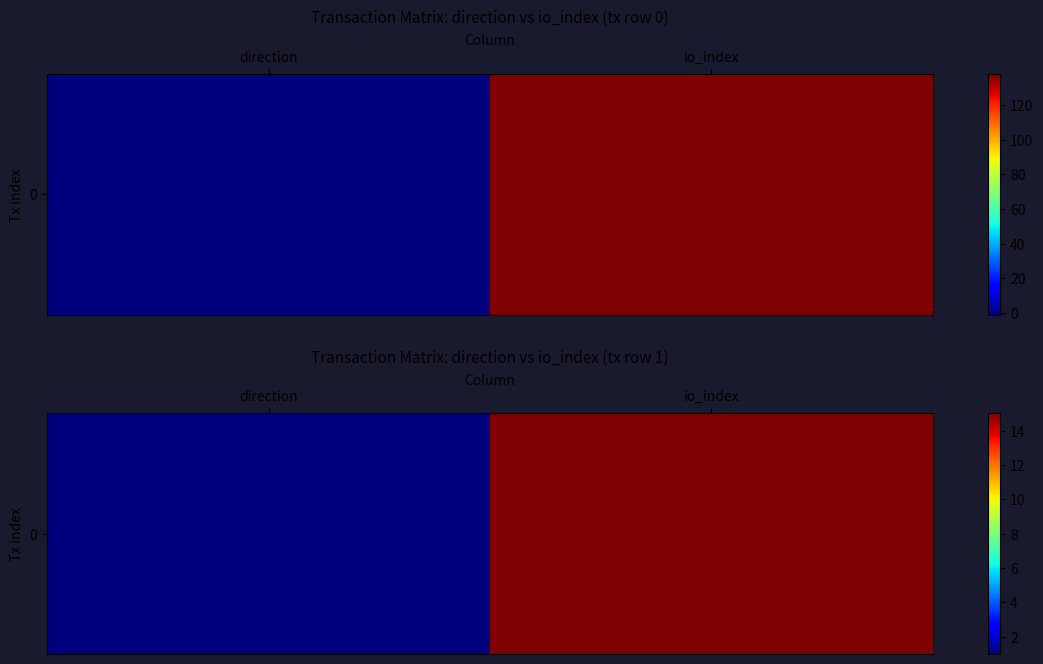

Which label corresponds to the smallest value in the chart?

direction